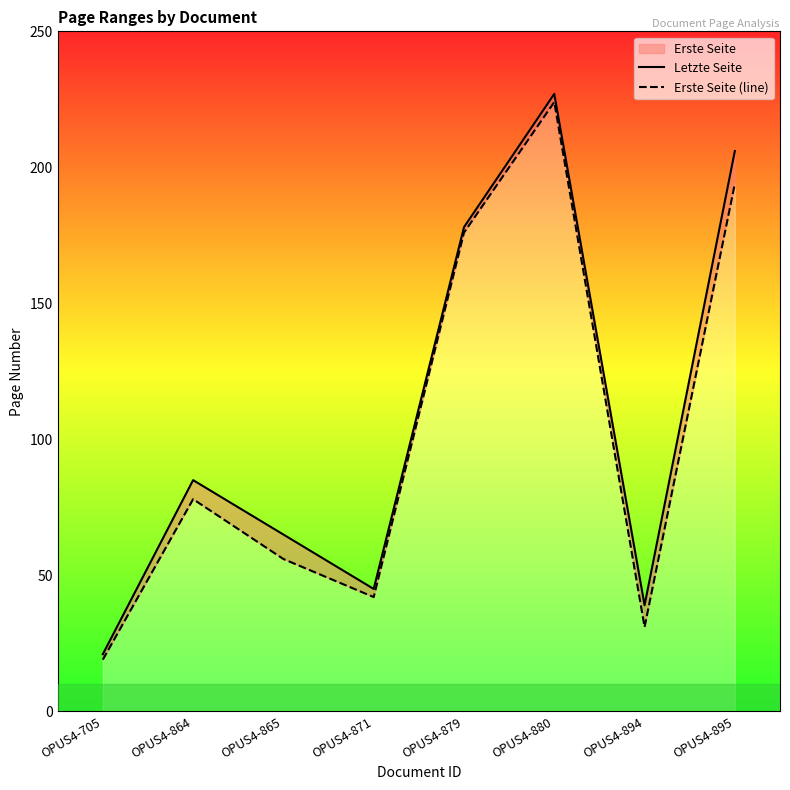

Between OPUS4-879 and OPUS4-865, which is larger?

OPUS4-879